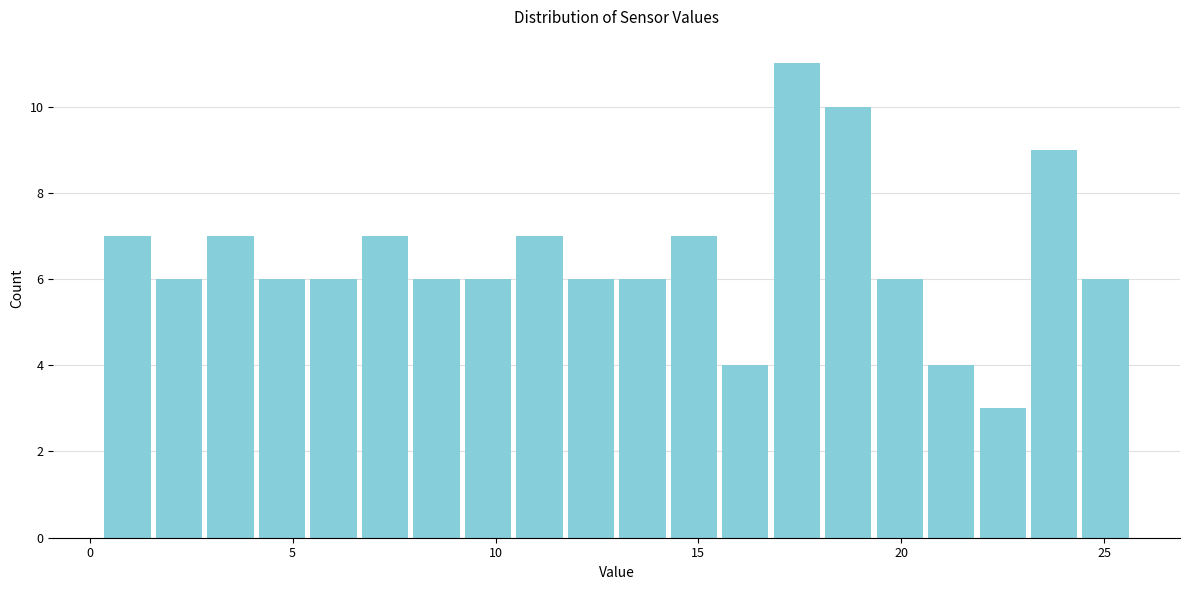

Around what value on the x-axis is the tallest bar? Give the approximate position of its centre, as read against the axis.

17.5